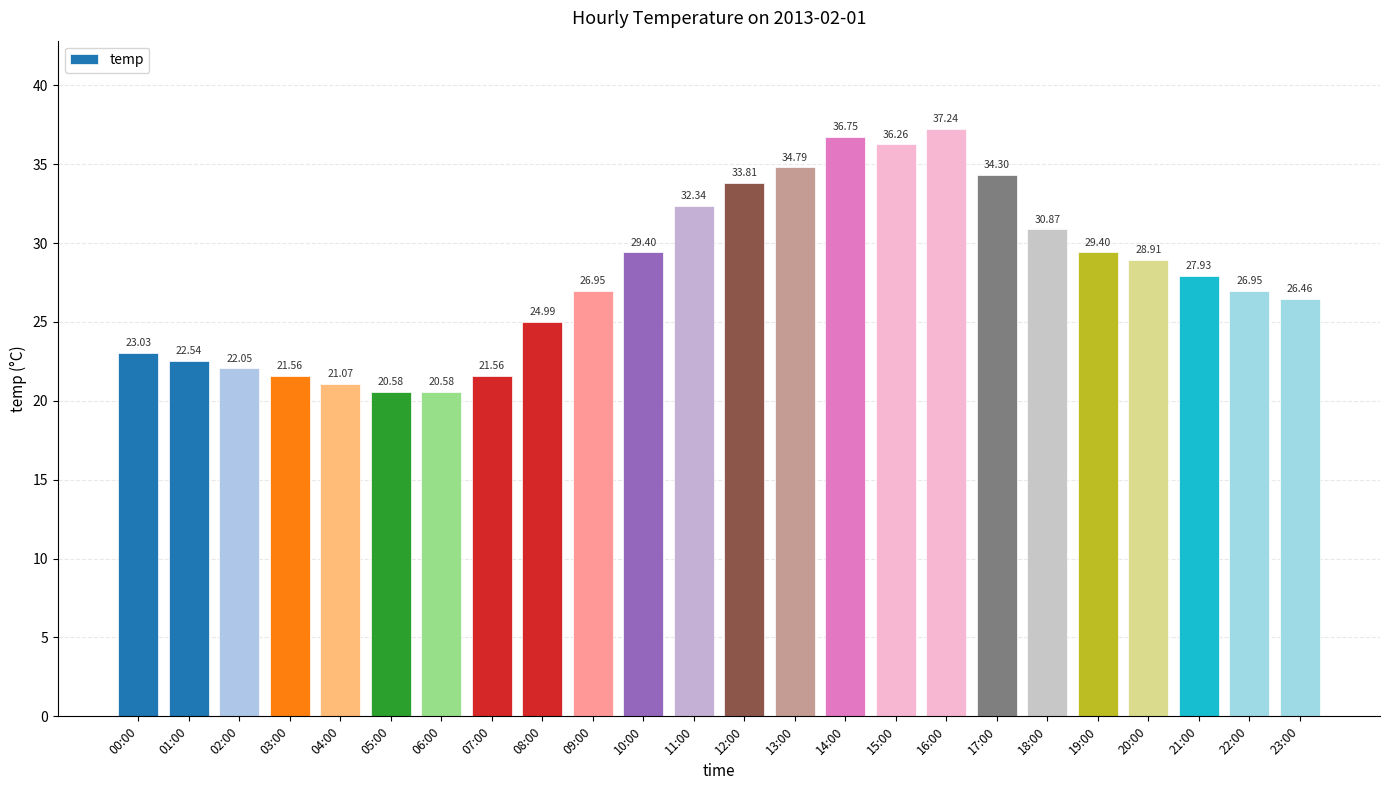

The value at 10:00 is 43.0. True or false?

False